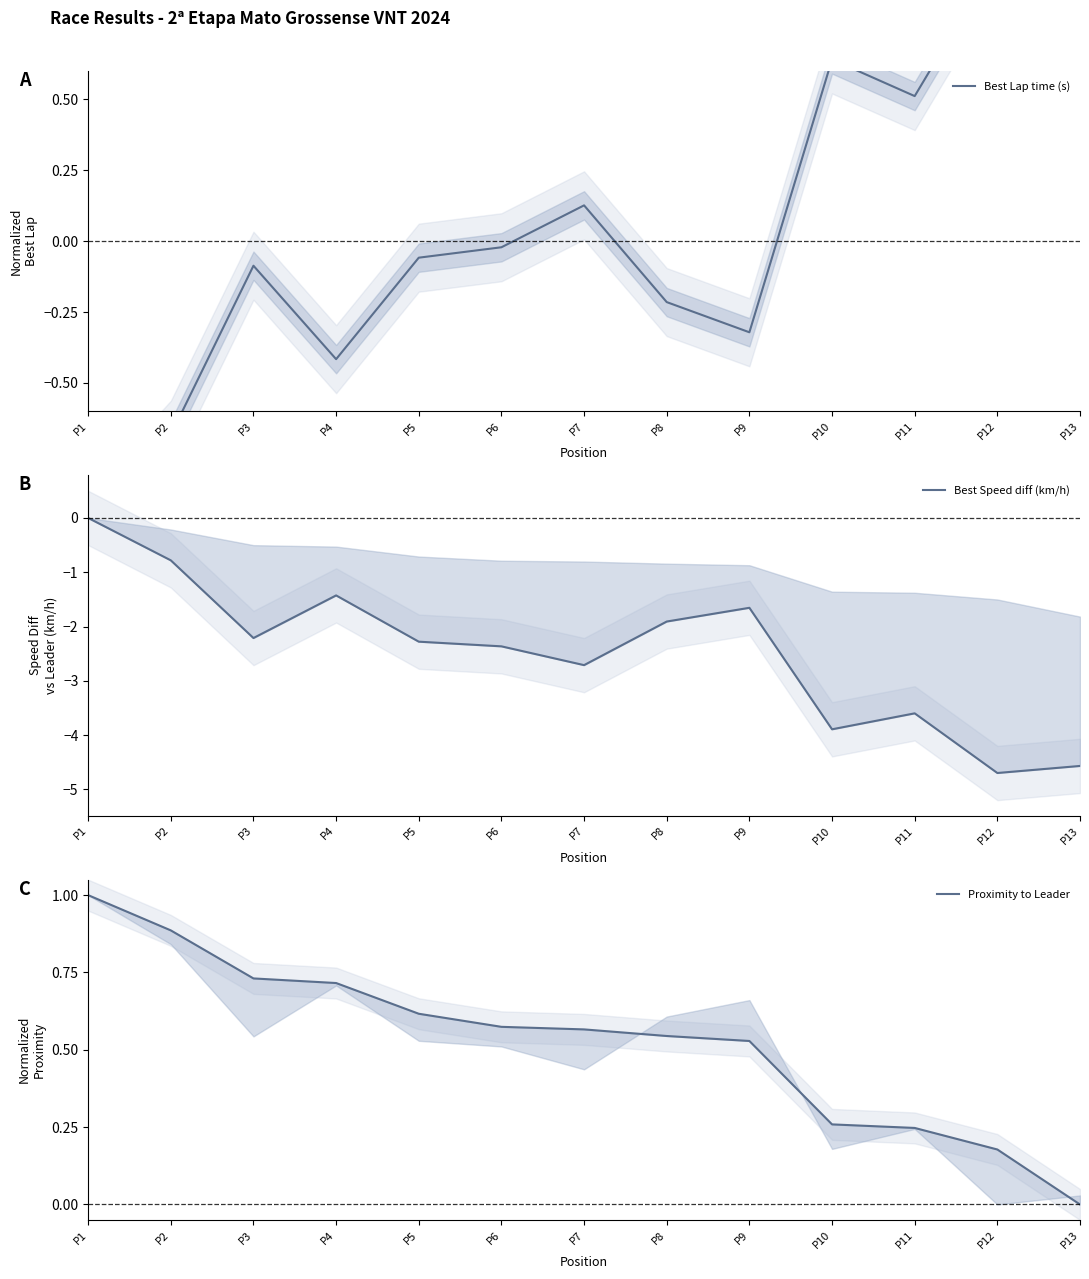

What is the difference between the Best Lap time (s) values at P11 and P4?

0.9